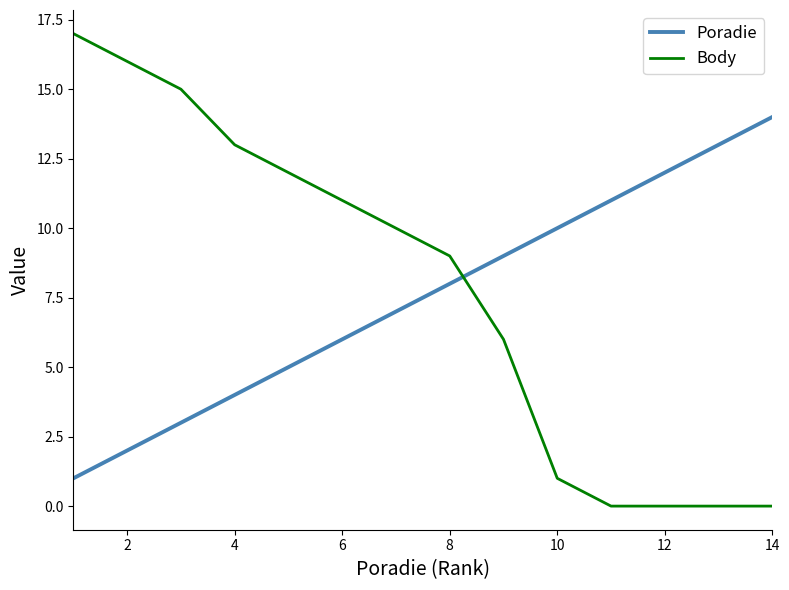

True or false: Poradie and Body intersect in this chart.

True